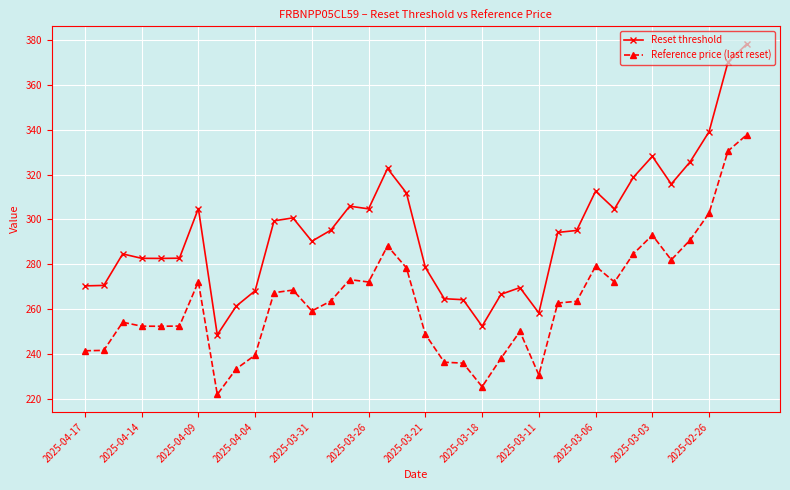

True or false: Reset threshold and Reference price (last reset) intersect in this chart.

False